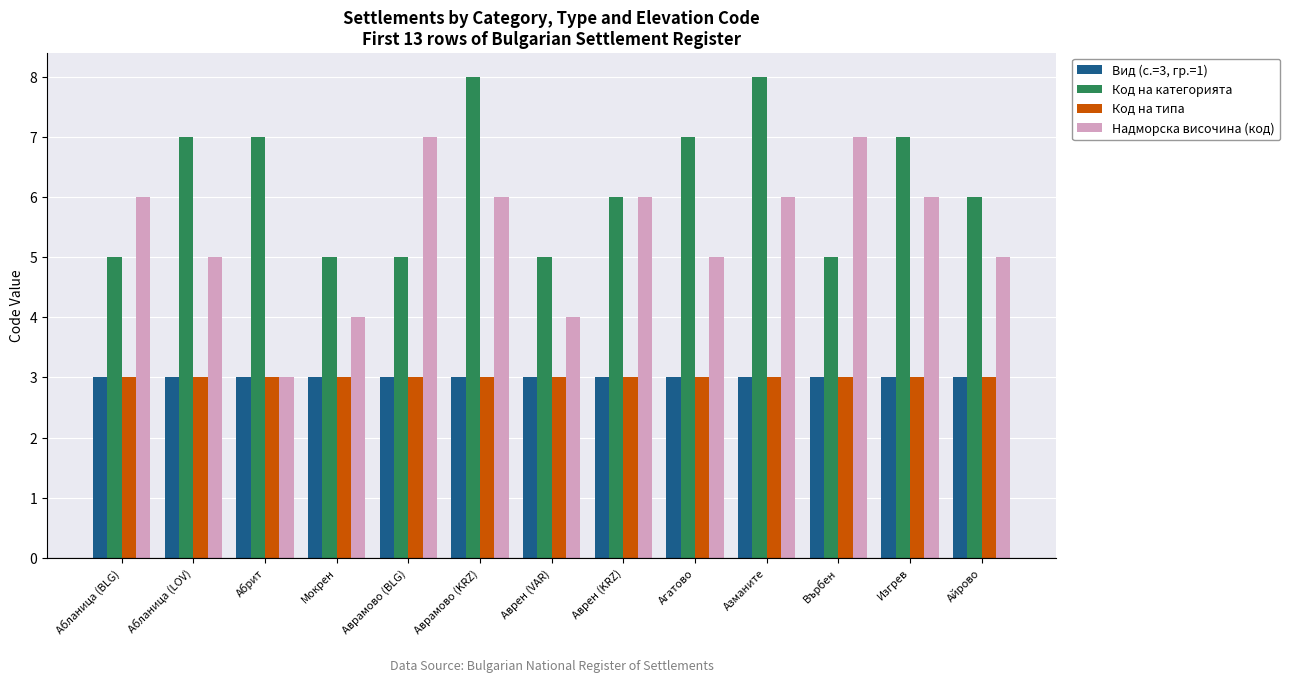

How many bars are there in total?

52